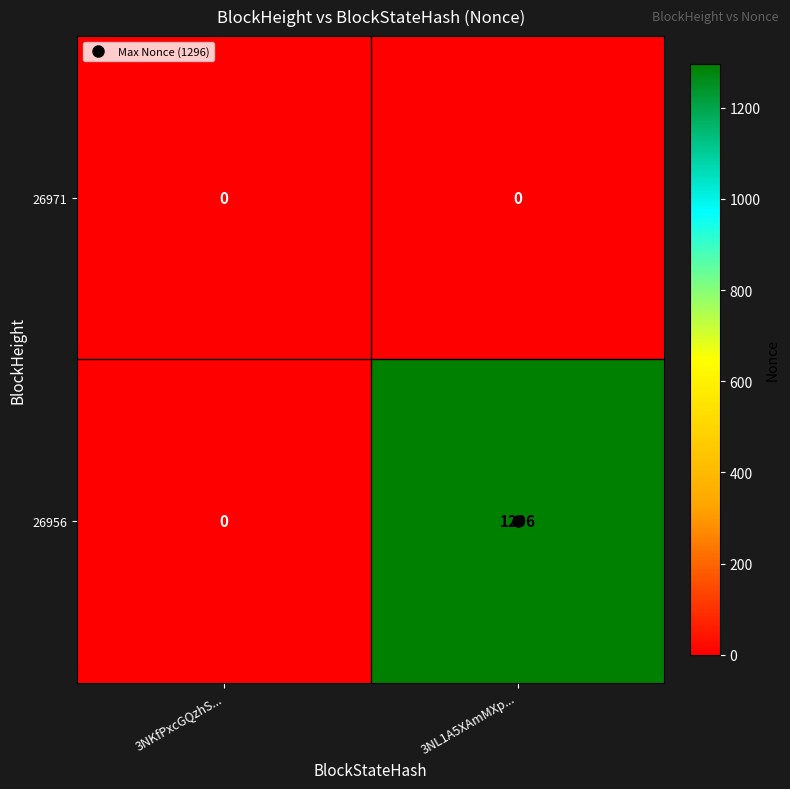

Which series changed the most between 3NKfPxcGQzhS... and 3NL1A5XAmMXp...?

26956